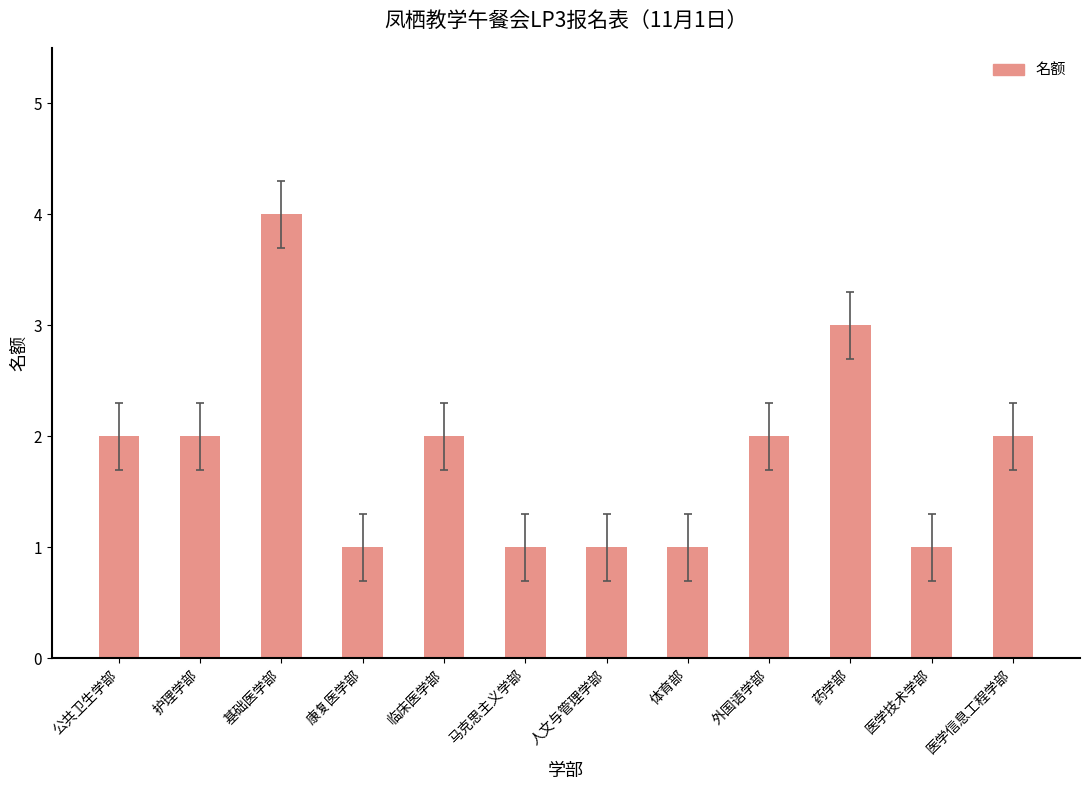

What is the label of the 1st bar from the left?

公共卫生学部